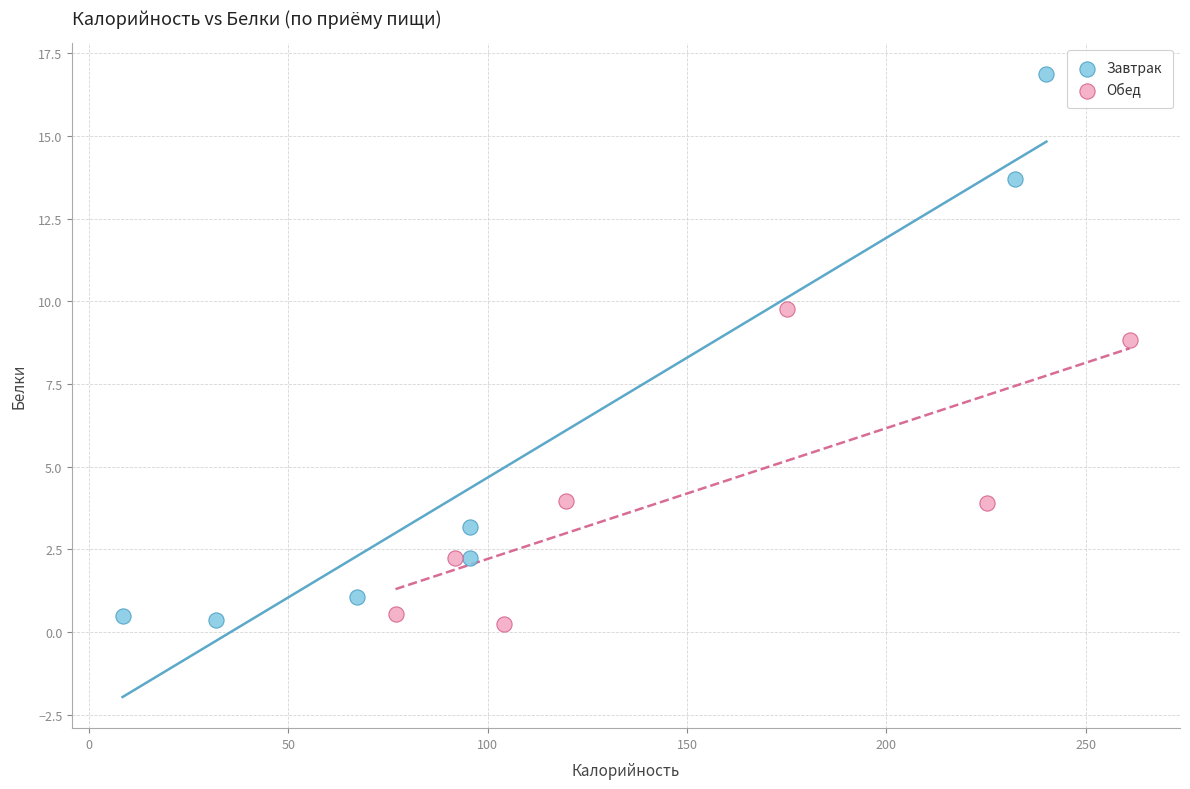

Which series contains the highest Y value?

Завтрак